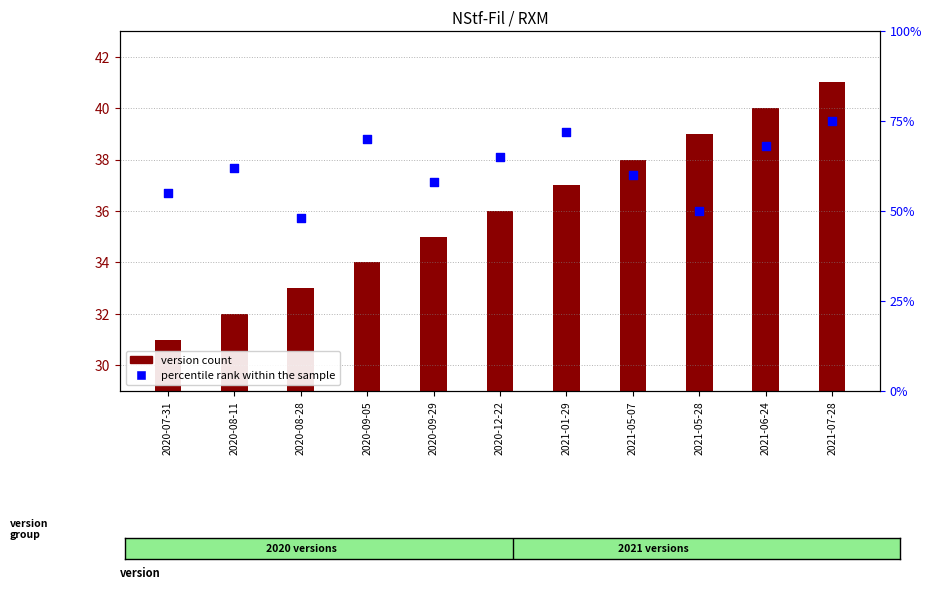

Which series has the widest spread of Y values?

percentile rank within the sample